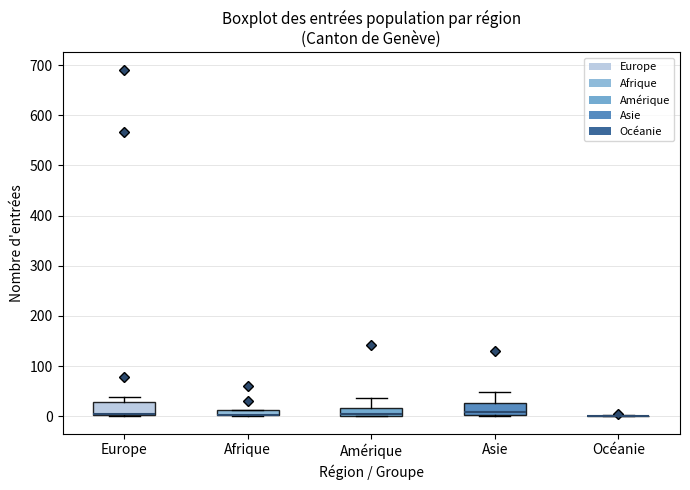

Where is the lower edge of the box for Europe on the y-axis? The values are not printed on the chart, so give them approximately, as read against the axis.

0